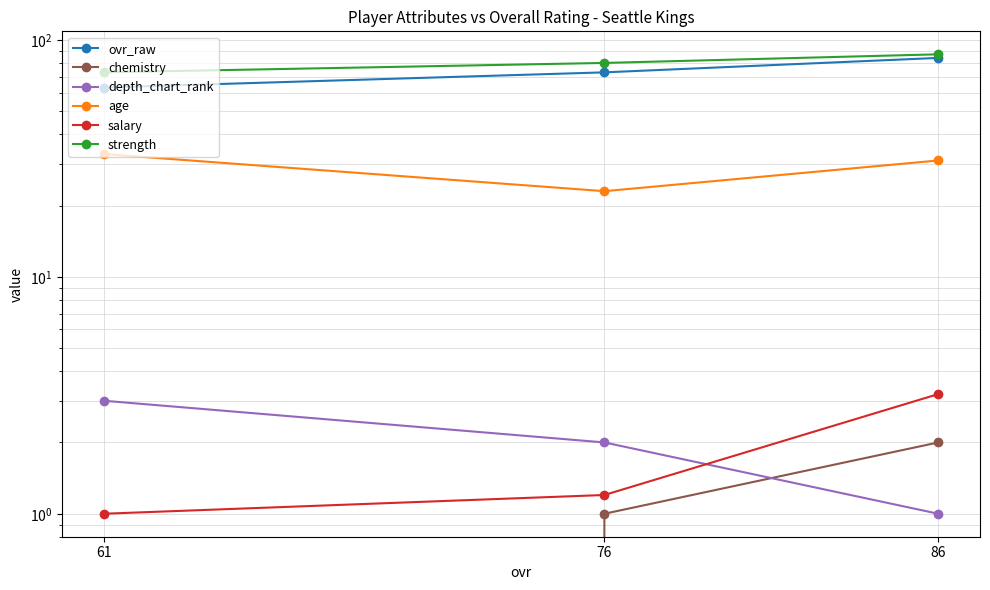

Where is strength nearest to the value 80?

76